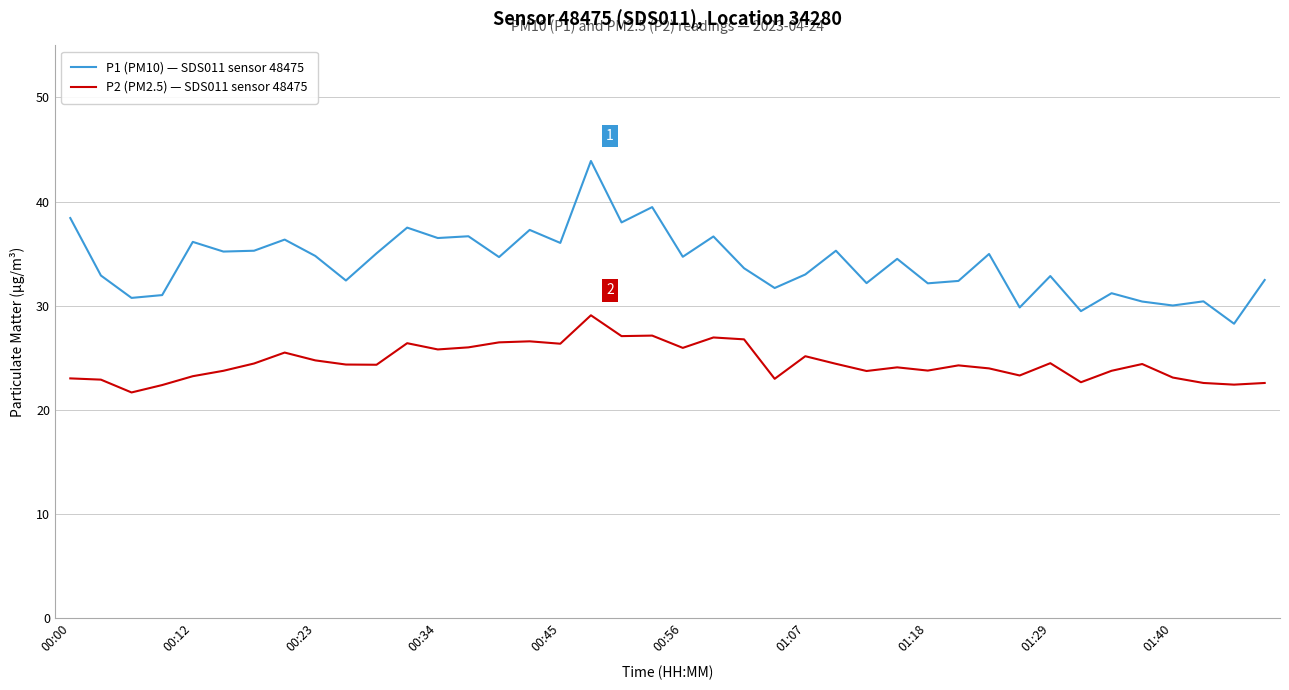

True or false: P1 (PM10) — SDS011 sensor 48475 and P2 (PM2.5) — SDS011 sensor 48475 intersect in this chart.

False